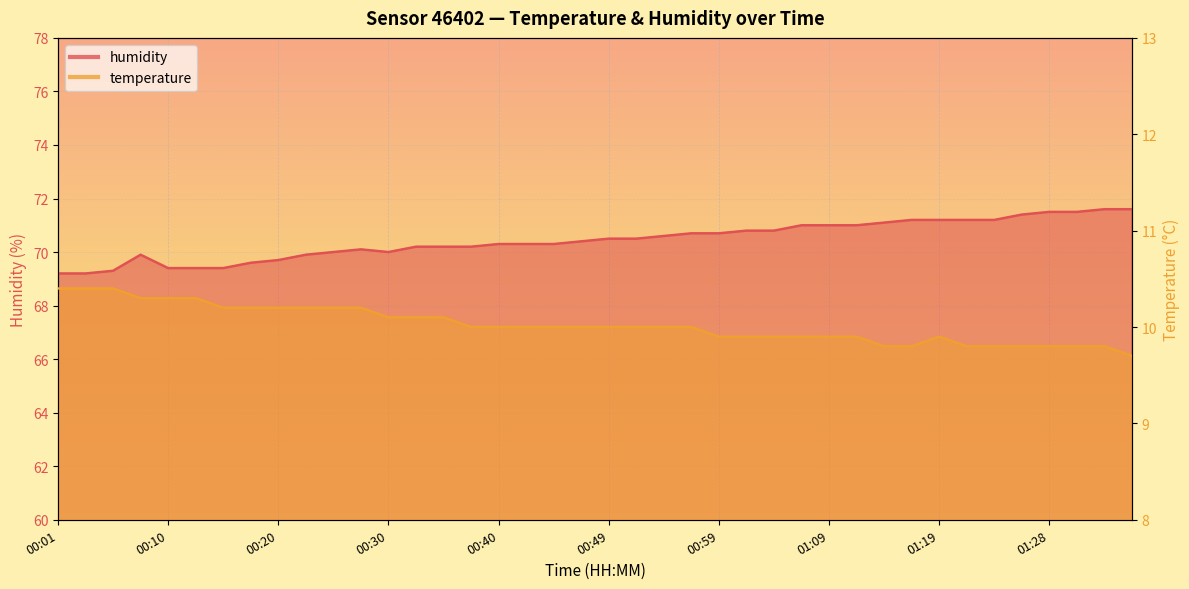

At which category is the sum across all series the highest?

01:33